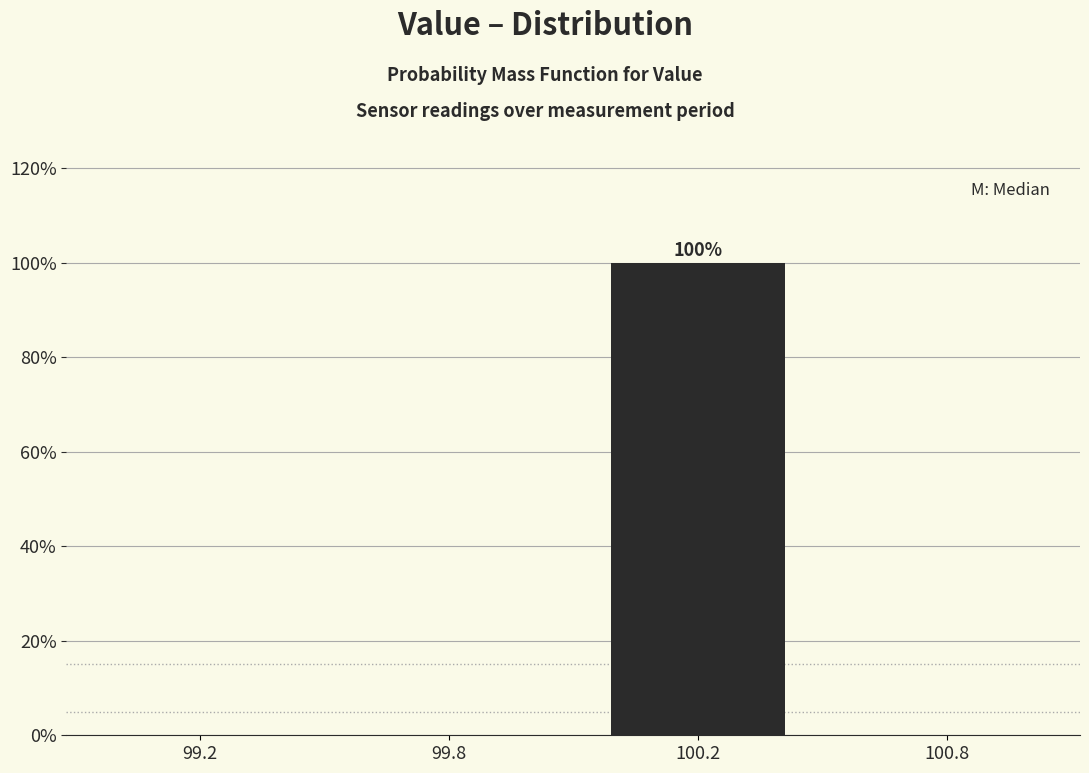

Reading left to right, transcribe all the data shown in this chart.

99.2=0	99.8=0	100.2=100	100.8=0